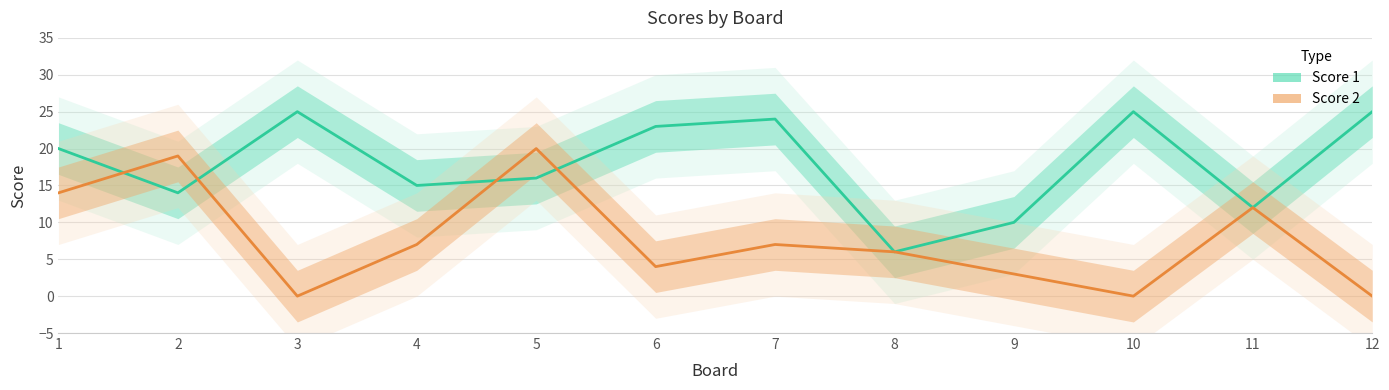

At which category does Score 2 reach its first local valley?

3